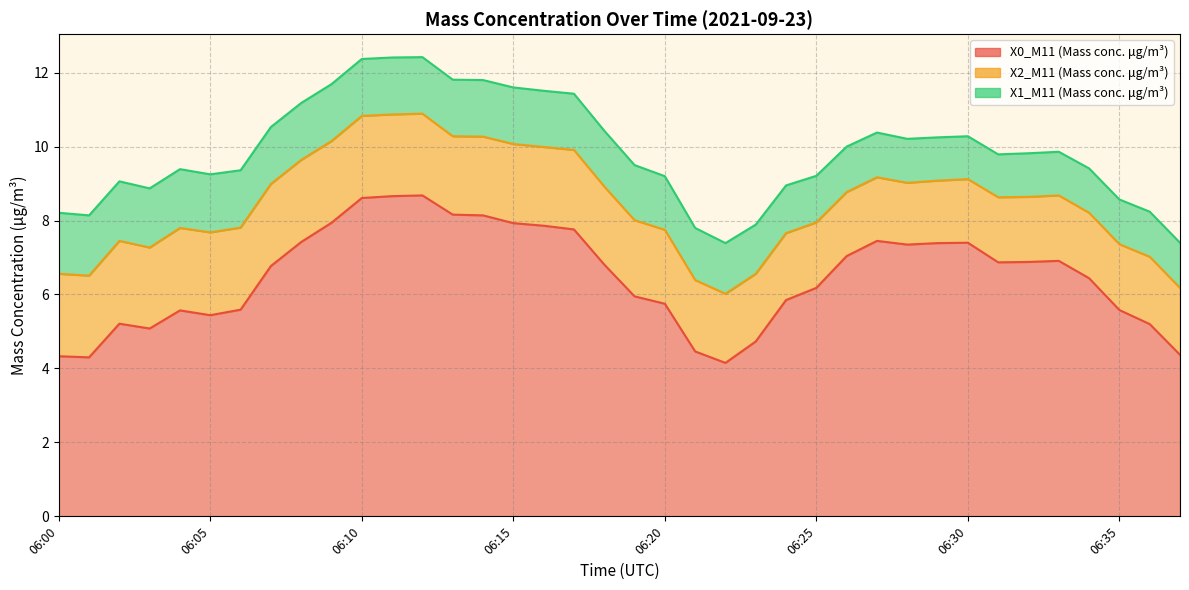

Where does the X0_M11 (Mass conc. μg/m³) series first go above 6?

06:07